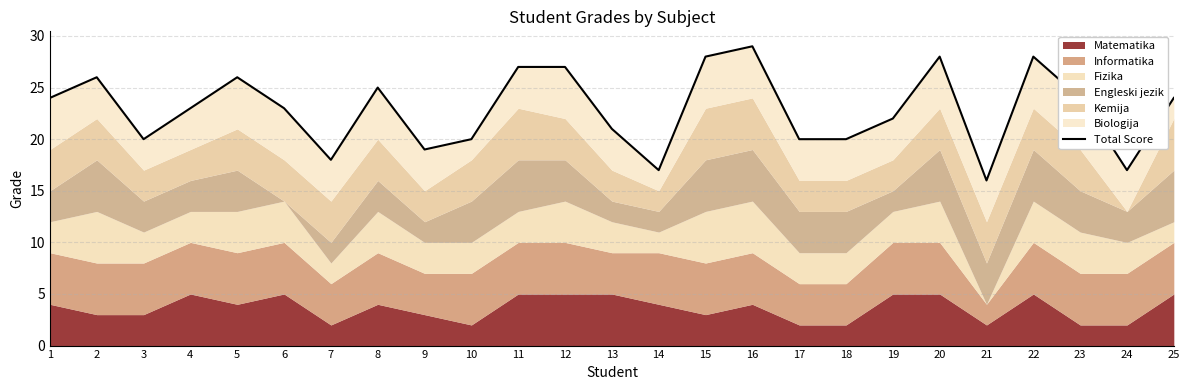

Where is the first local maximum?

2